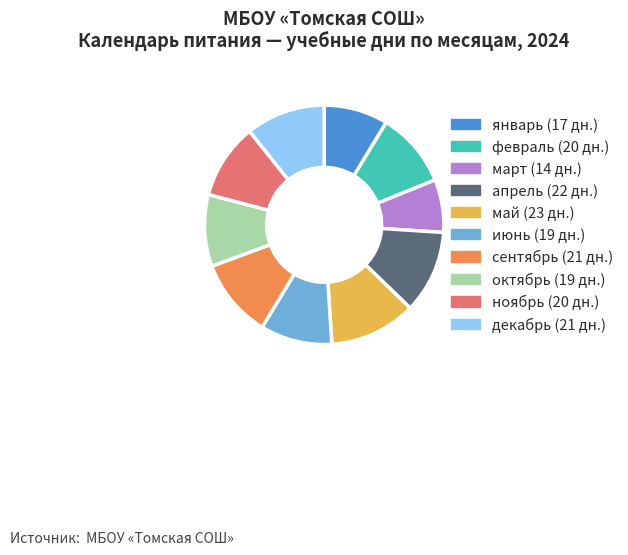

Is there any slice that represents more than half of the pie?

No